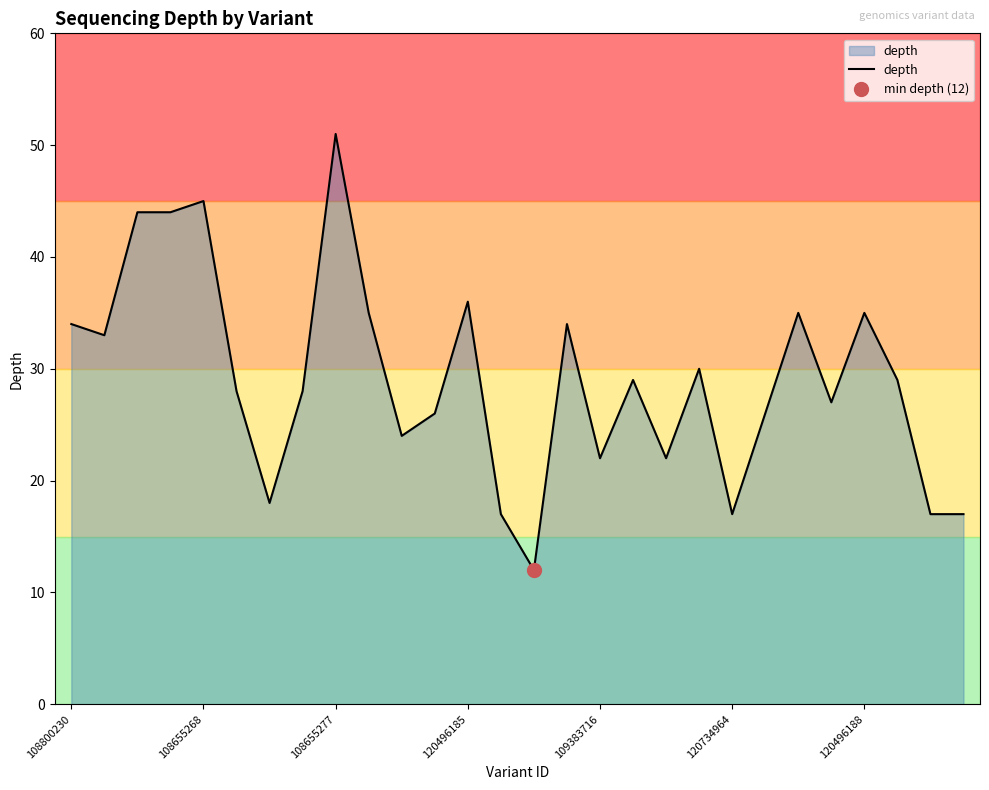

True or false: depth has a value of 45 at 108800230.

False